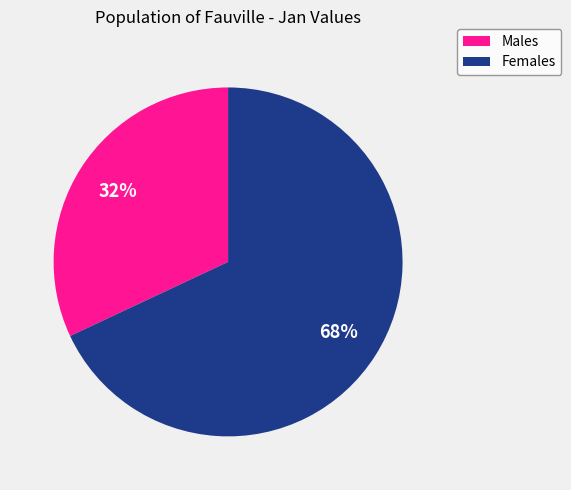

To the nearest percent, what portion does Males represent?

32%